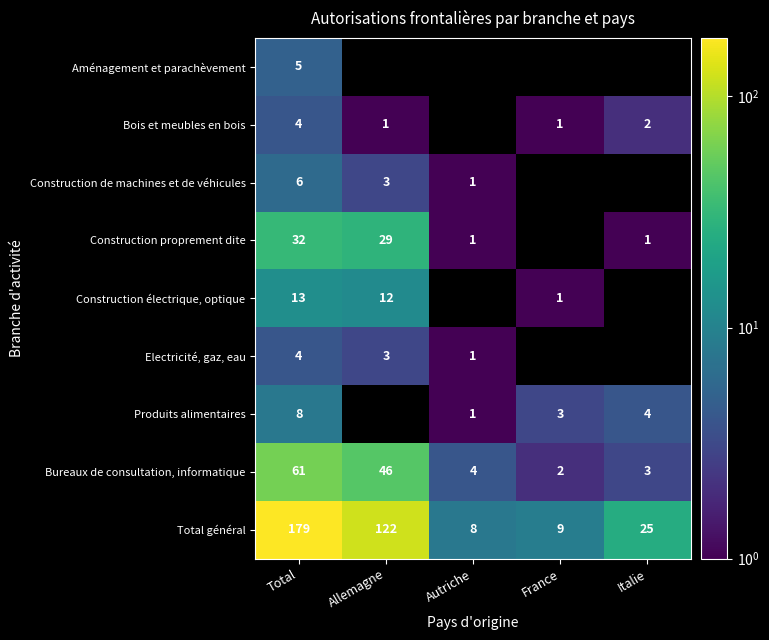

Where does the Bureaux de consultation, informatique series first go above 4?

Total